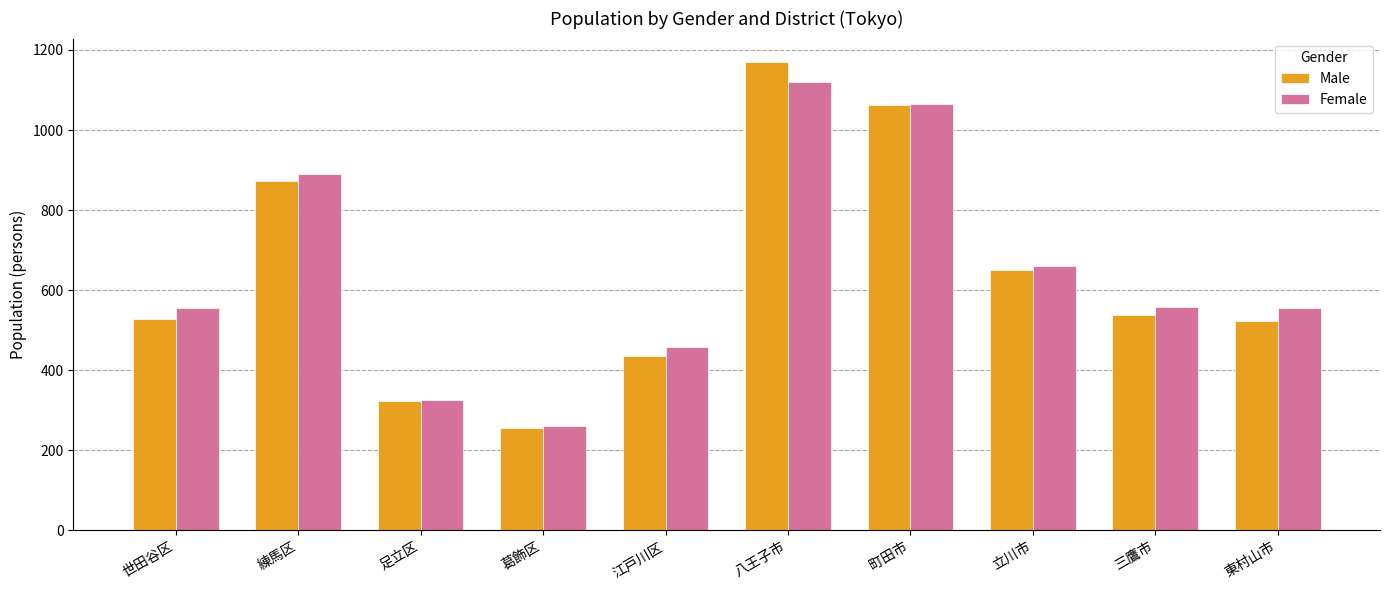

List the series in order of their peak value, highest first.

Male, Female